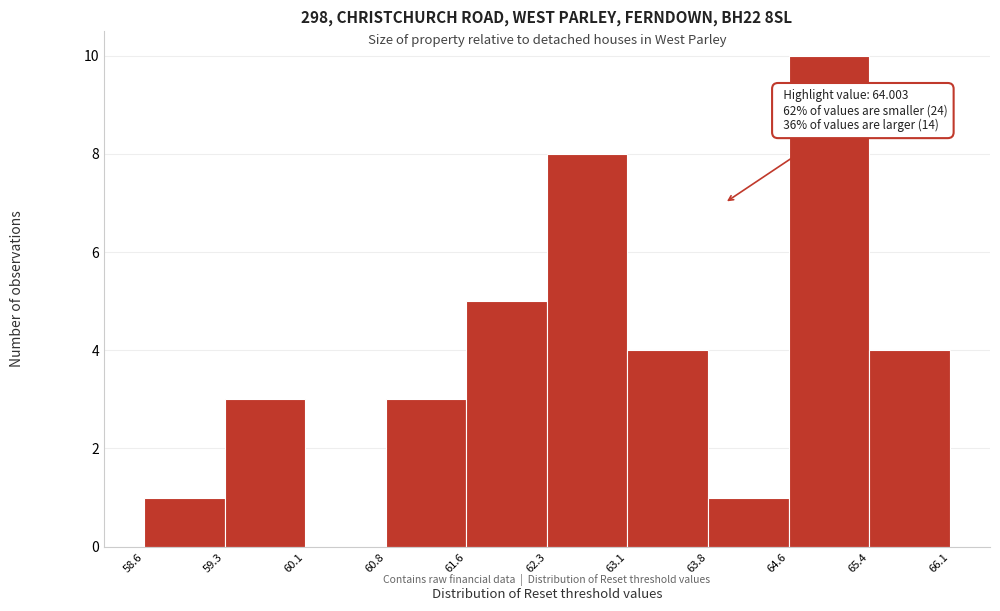

Which range on the x-axis has the tallest bar?

64.6 to 65.4